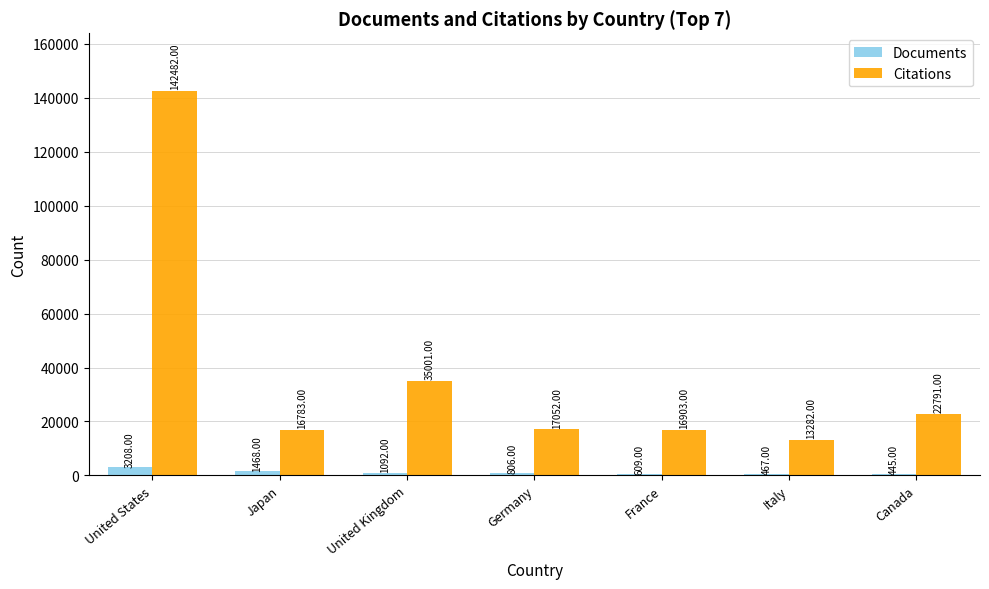

How many categories are shown in the chart?

7